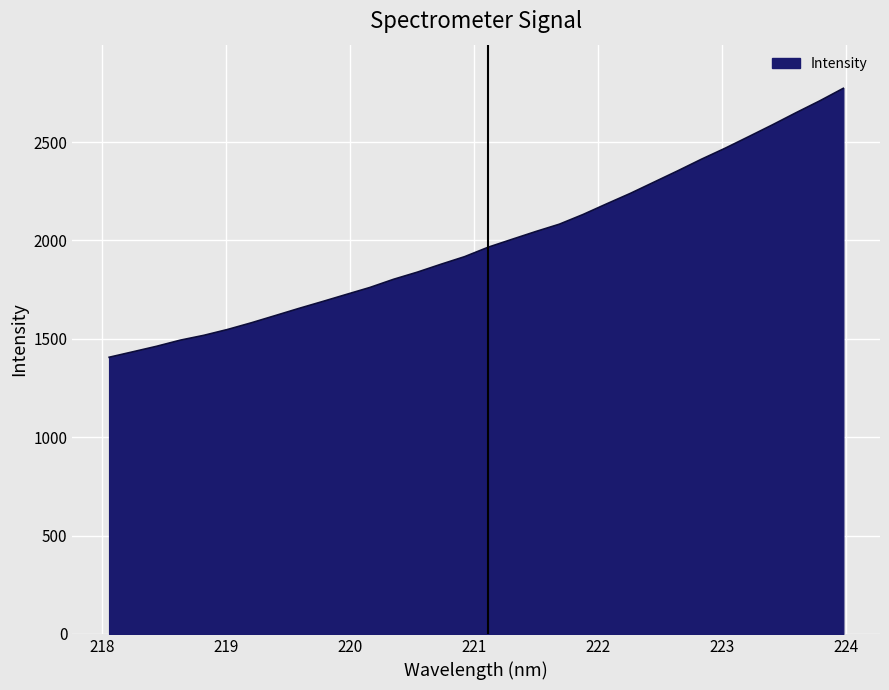

What is the difference between the maximum and minimum values?

1367.3